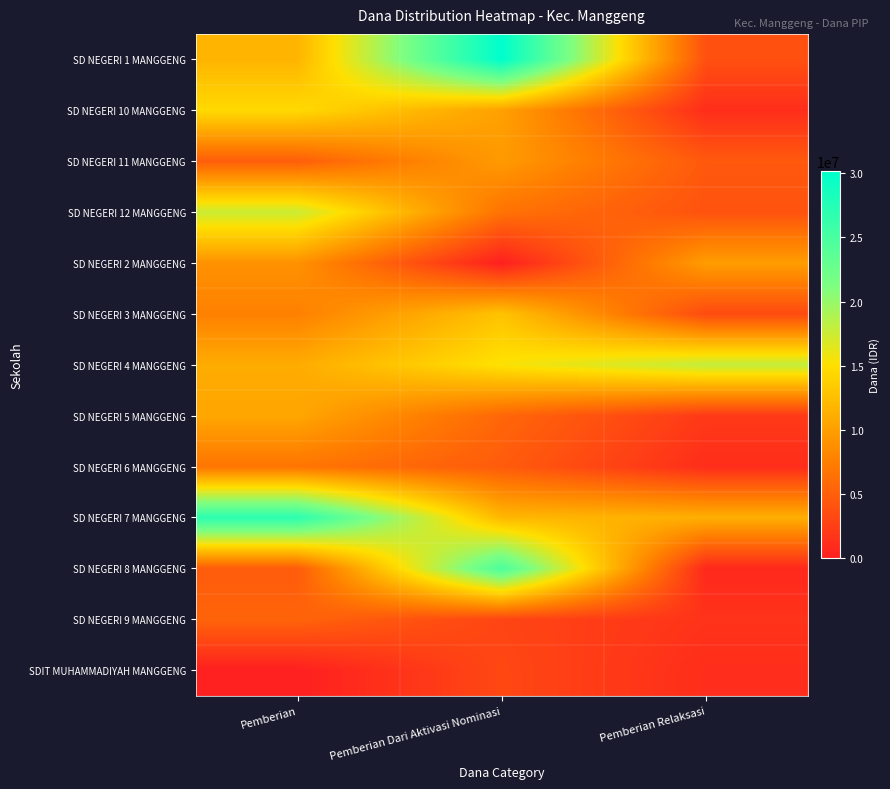

Reading left to right, transcribe all the data shown in this chart.

SD NEGERI 1 MANGGENG: Pemberian=11700000	Pemberian Dari Aktivasi Nominasi=30150000	Pemberian Relaksasi=3825000
SD NEGERI 10 MANGGENG: Pemberian=14625000	Pemberian Dari Aktivasi Nominasi=10125000	Pemberian Relaksasi=1125000
SD NEGERI 11 MANGGENG: Pemberian=4950000	Pemberian Dari Aktivasi Nominasi=9675000	Pemberian Relaksasi=4500000
SD NEGERI 12 MANGGENG: Pemberian=17550000	Pemberian Dari Aktivasi Nominasi=6525000	Pemberian Relaksasi=4050000
SD NEGERI 2 MANGGENG: Pemberian=9000000	Pemberian Dari Aktivasi Nominasi=0	Pemberian Relaksasi=9900000
SD NEGERI 3 MANGGENG: Pemberian=7650000	Pemberian Dari Aktivasi Nominasi=12825000	Pemberian Relaksasi=3375000
SD NEGERI 4 MANGGENG: Pemberian=11025000	Pemberian Dari Aktivasi Nominasi=15300000	Pemberian Relaksasi=18000000
SD NEGERI 5 MANGGENG: Pemberian=10575000	Pemberian Dari Aktivasi Nominasi=5625000	Pemberian Relaksasi=2025000
SD NEGERI 6 MANGGENG: Pemberian=6750000	Pemberian Dari Aktivasi Nominasi=4725000	Pemberian Relaksasi=1125000
SD NEGERI 7 MANGGENG: Pemberian=27000000	Pemberian Dari Aktivasi Nominasi=11925000	Pemberian Relaksasi=11250000
SD NEGERI 8 MANGGENG: Pemberian=4725000	Pemberian Dari Aktivasi Nominasi=24750000	Pemberian Relaksasi=675000
SD NEGERI 9 MANGGENG: Pemberian=5400000	Pemberian Dari Aktivasi Nominasi=2925000	Pemberian Relaksasi=1575000
SDIT MUHAMMADIYAH MANGGENG: Pemberian=0	Pemberian Dari Aktivasi Nominasi=3150000	Pemberian Relaksasi=1125000